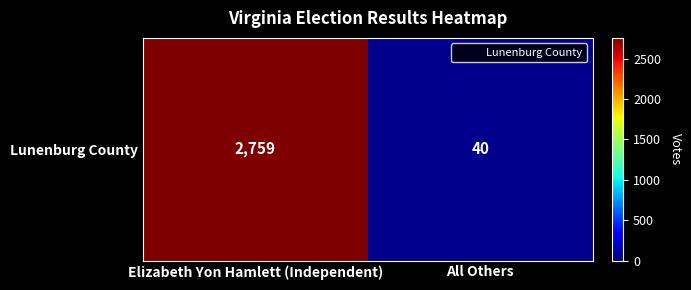

How many data points are less than 2759?

1